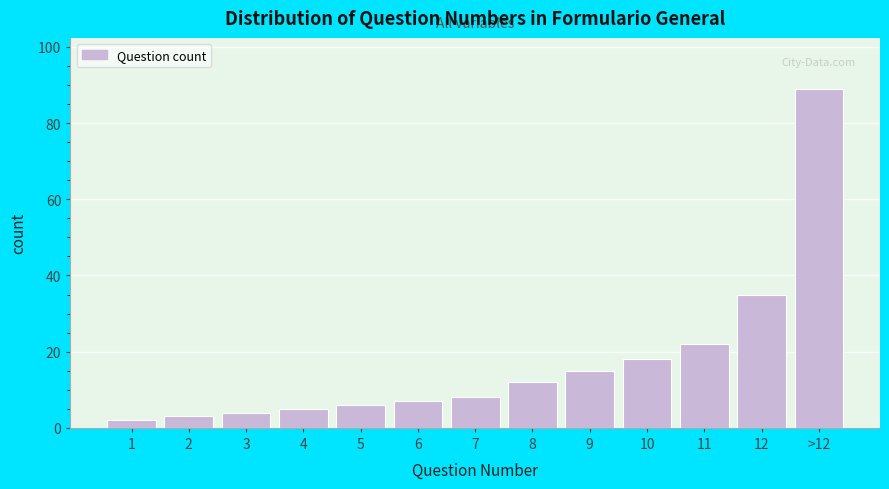

Reading right to left, extract all data points from this chart.

89	35	22	18	15	12	8	7	6	5	4	3	2